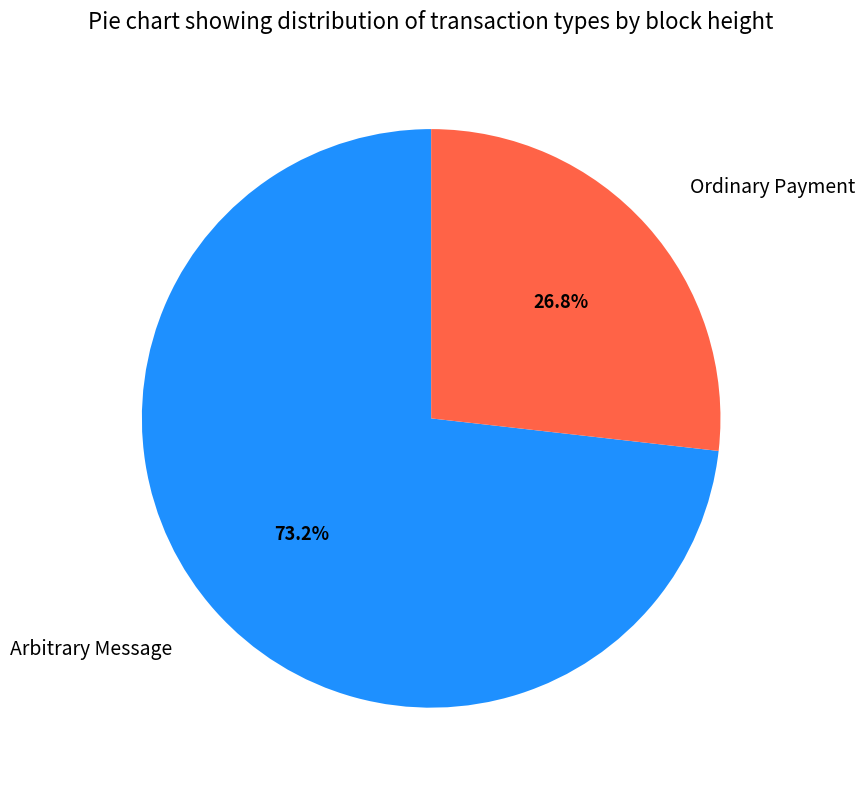

Which category has the biggest portion of the pie?

Arbitrary Message